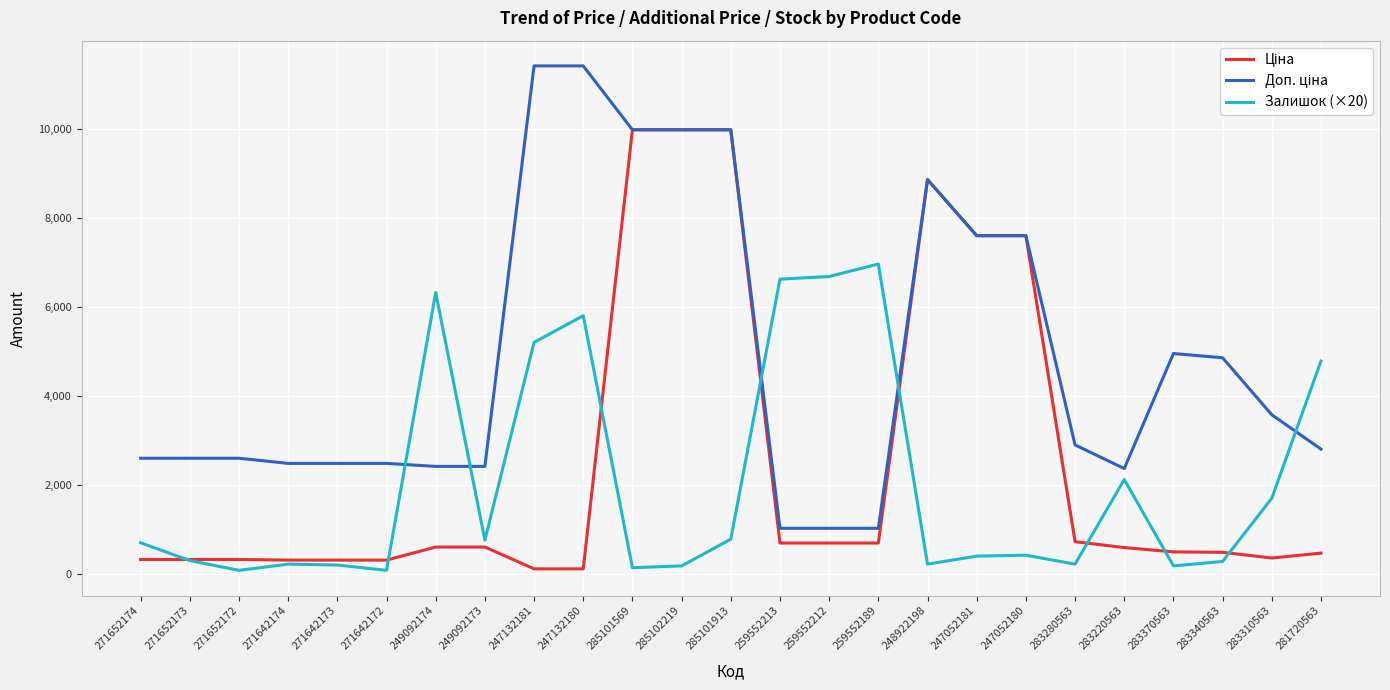

True or false: Залишок (×20) has a value of 509.0 at 283220563.

False